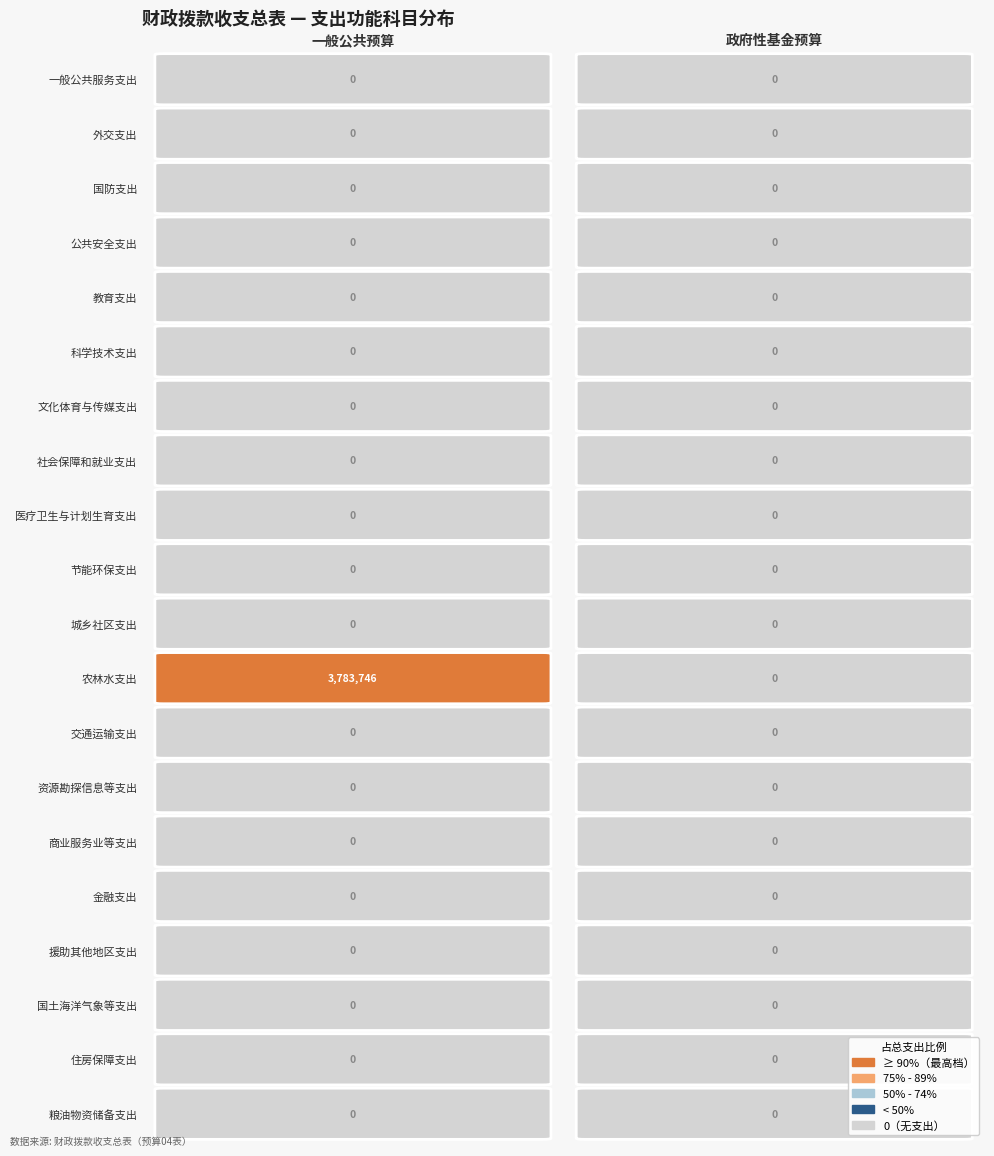

Which series has the largest range (max minus min)?

农林水支出